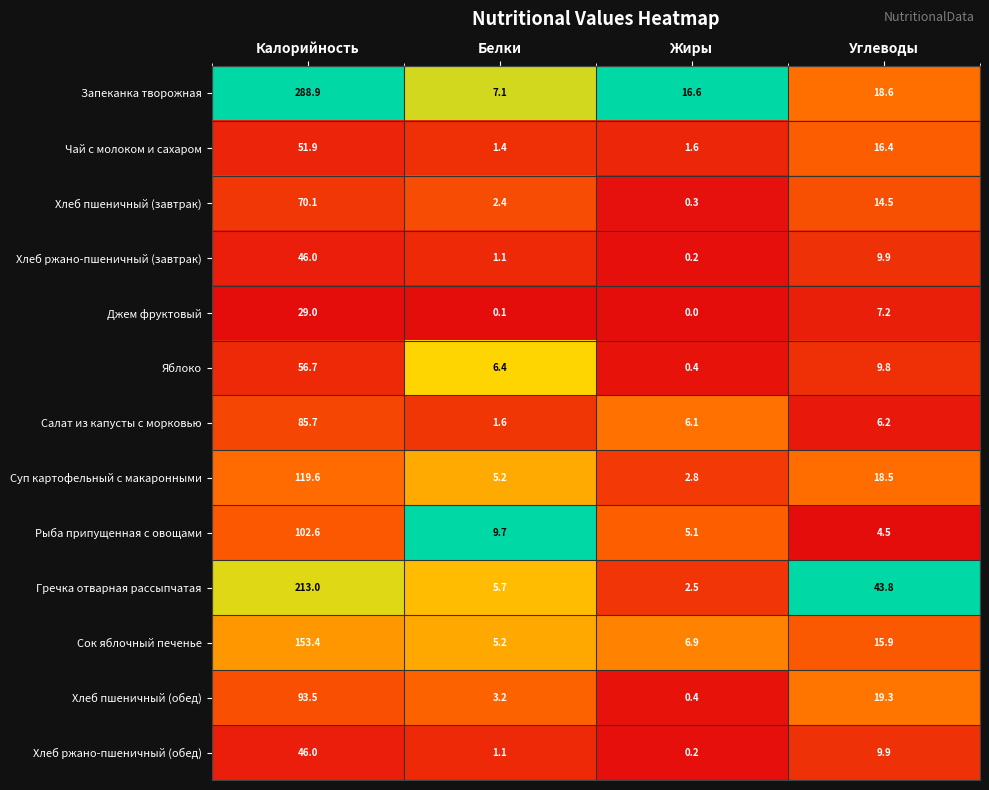

The Яблоко series shows 22.0 at Калорийность. True or false?

False